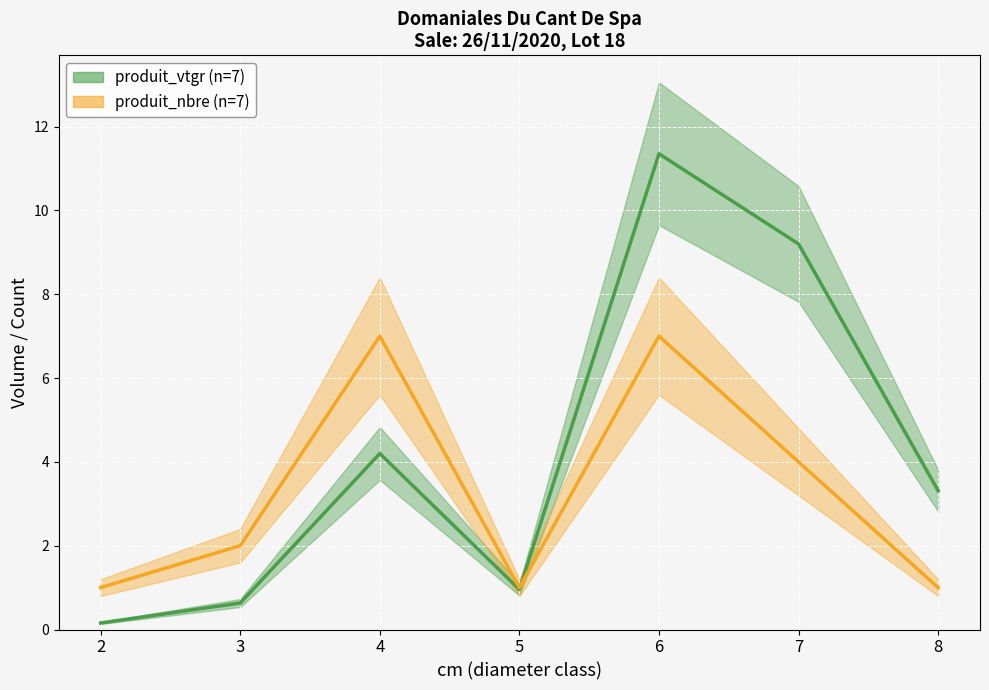

How many produit_nbre (n=7) values are between 1 and 7?

7